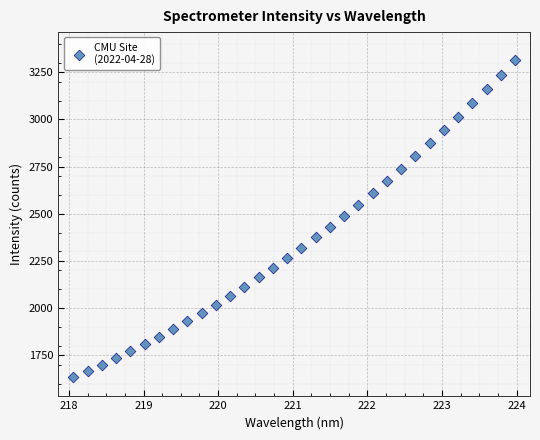

What is the range of X values (max minus min)?

5.9